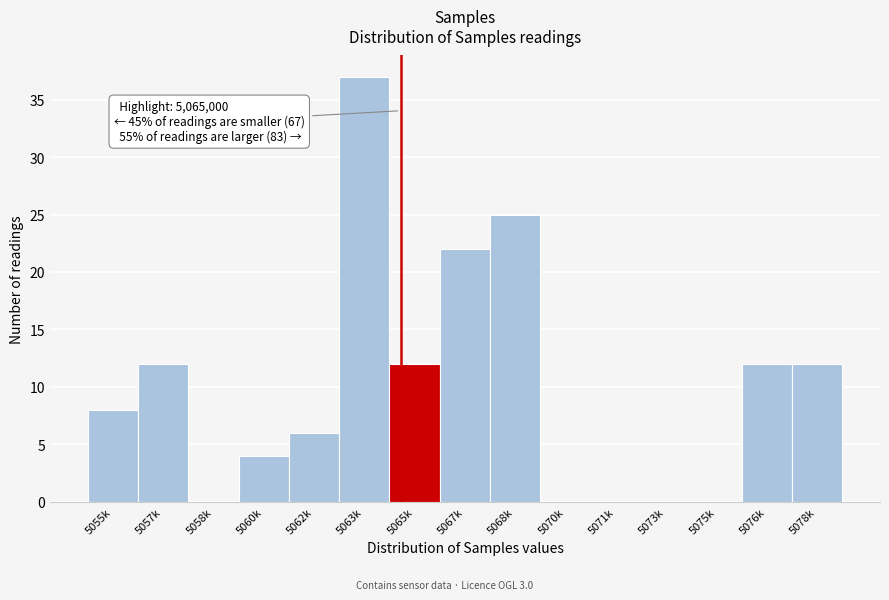

Which category has the highest value across all series?

5063k